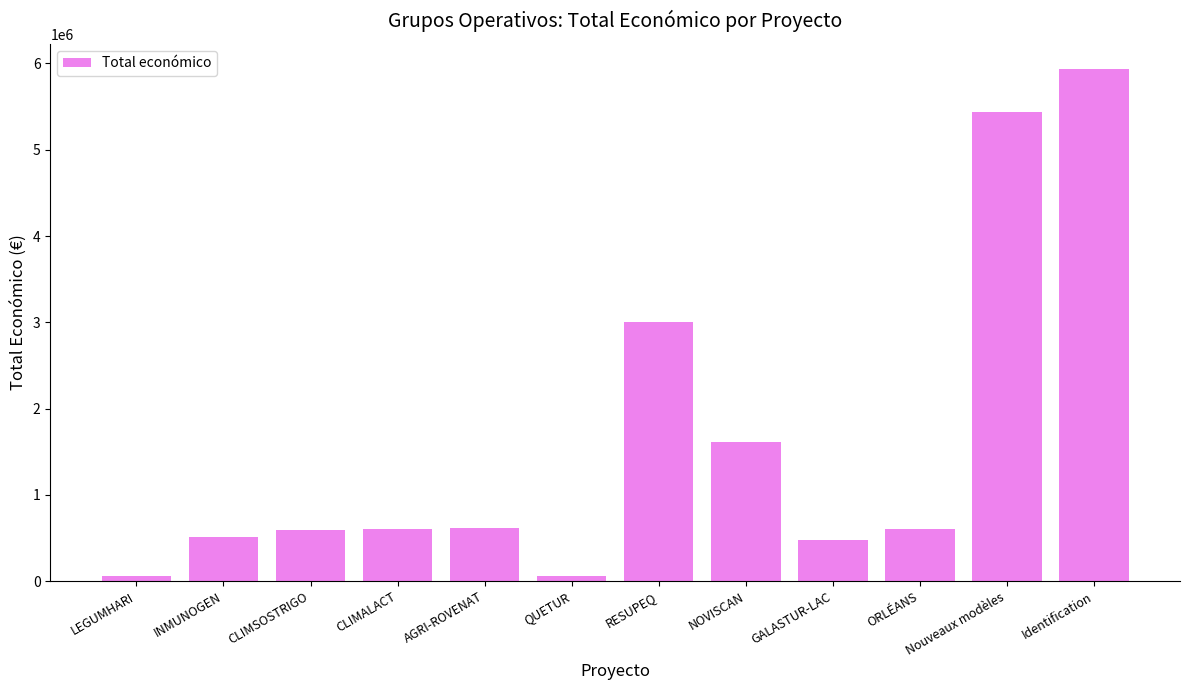

What is the value of the 4th bar from the left?

600000